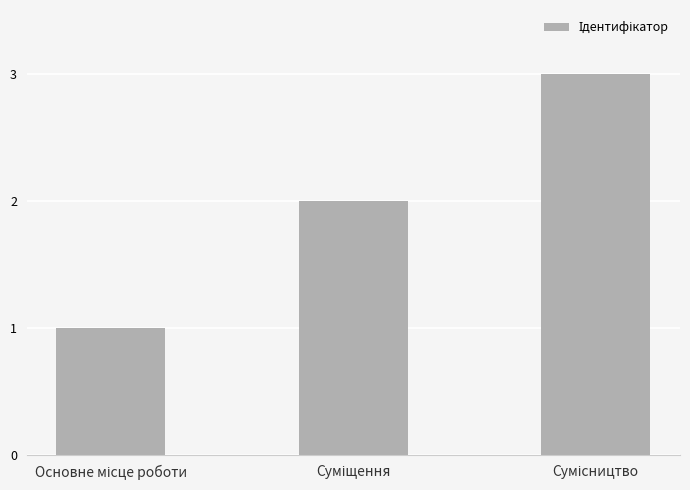

How many categories are shown in the chart?

3